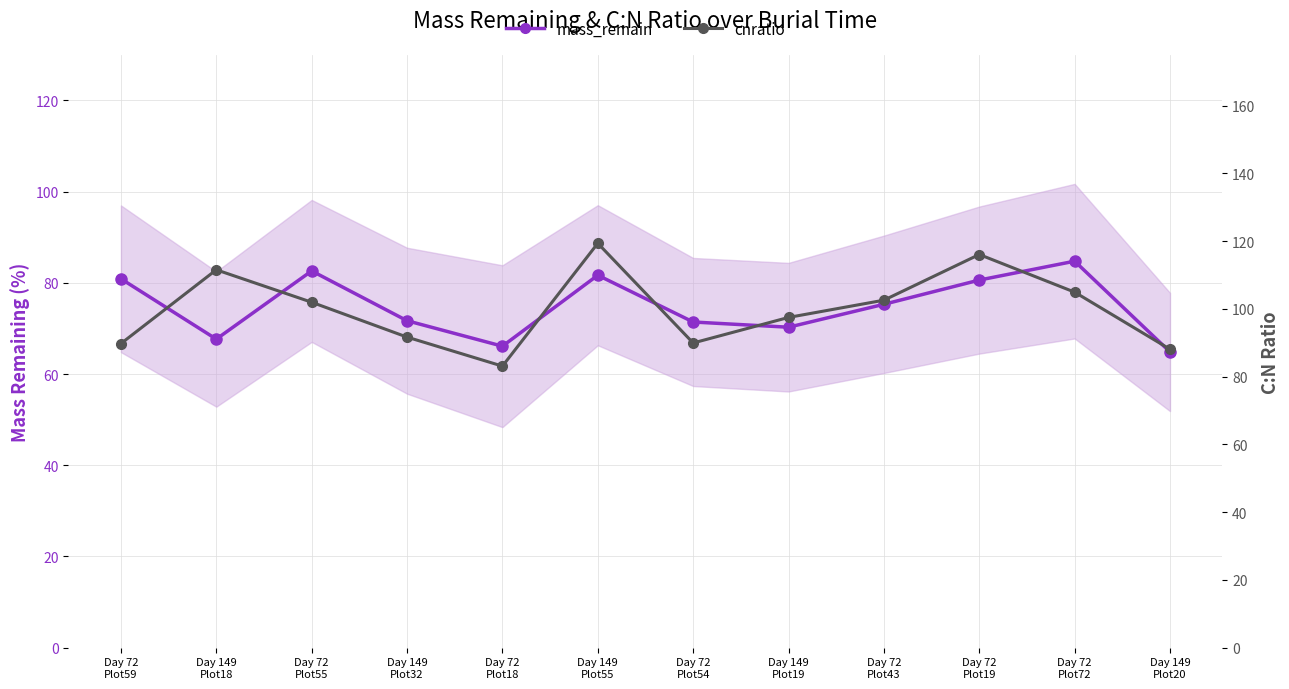

What is the sum of the mass_remain values at Day 72
Plot54 and Day 72
Plot55?

154.0